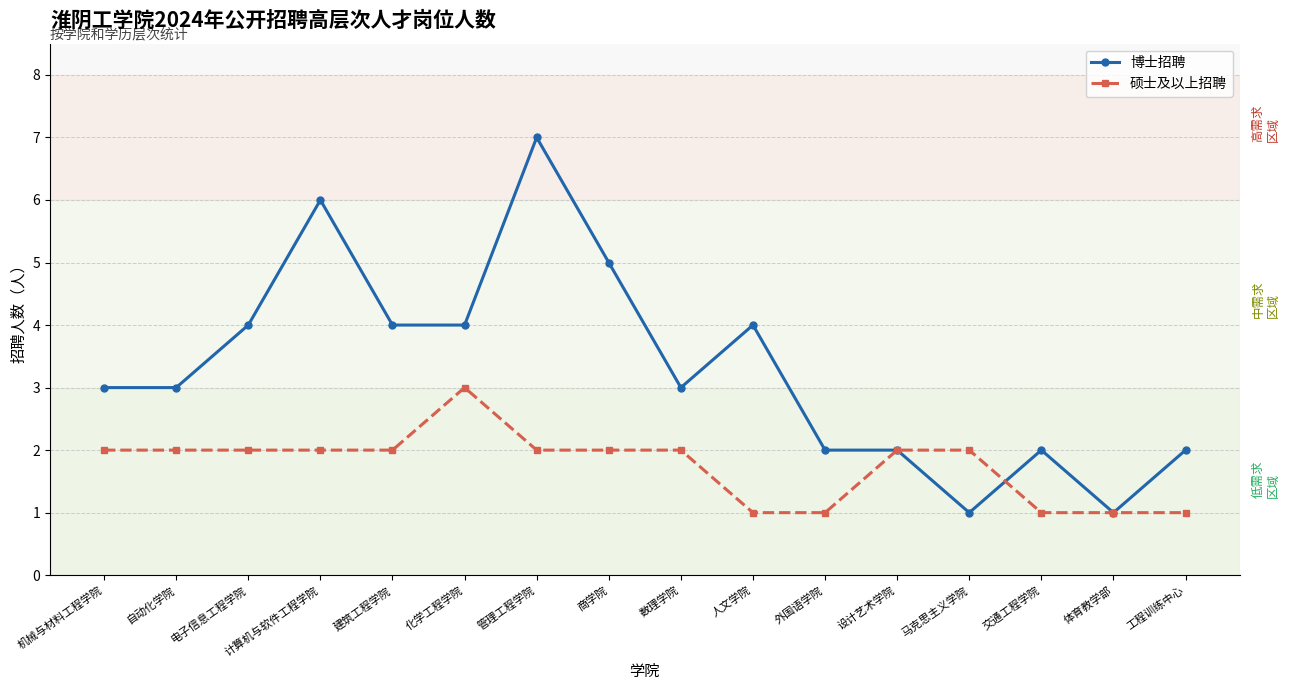

What is the highest value of the 硕士及以上招聘 series?

3